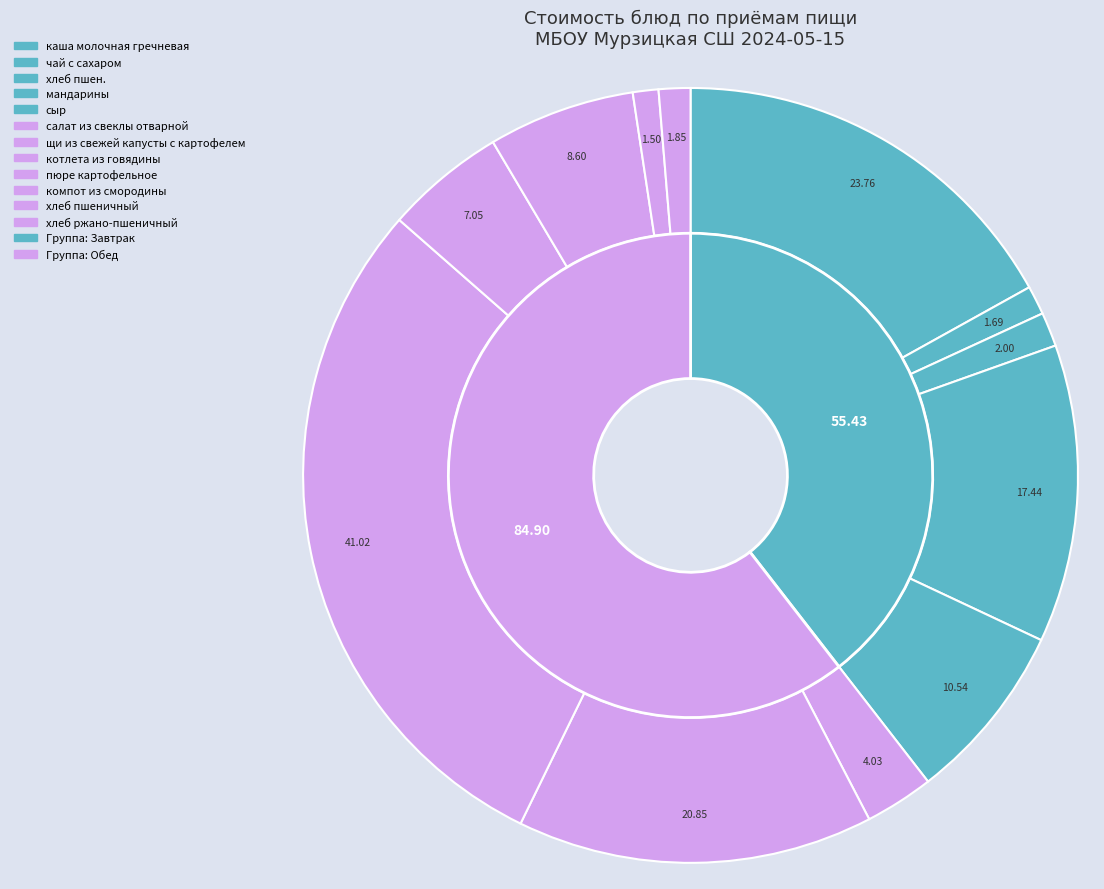

Does any single category account for the majority?

No